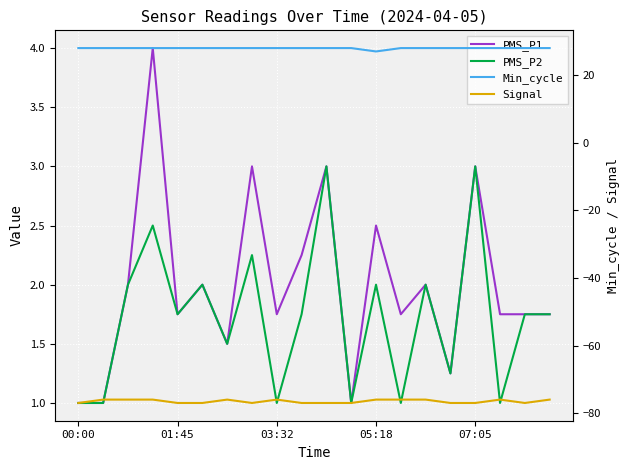

Which has a higher value, 01:45 or 00:00?

01:45